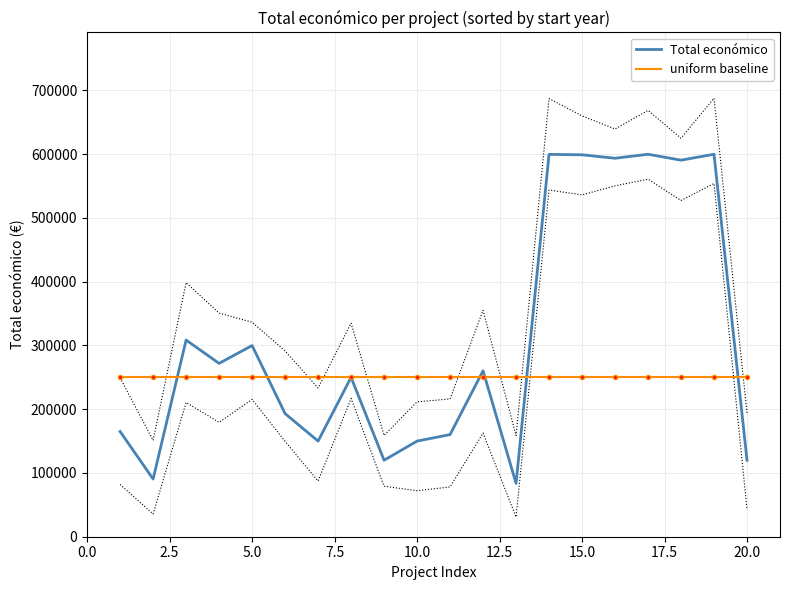

True or false: uniform baseline and Total económico intersect in this chart.

True